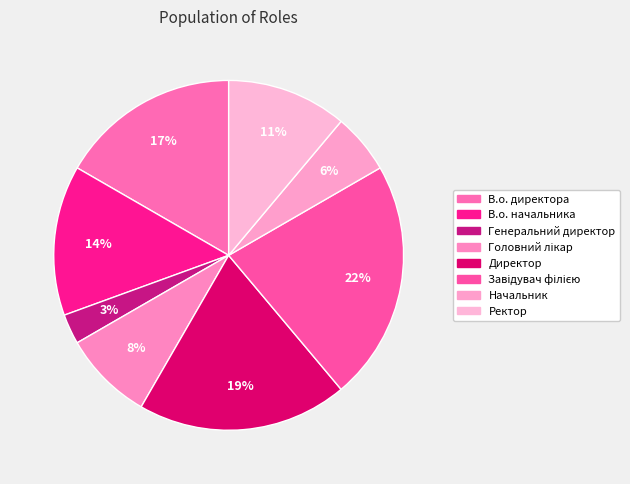

To the nearest percent, what is the combined percentage of Начальник and Ректор?

17%